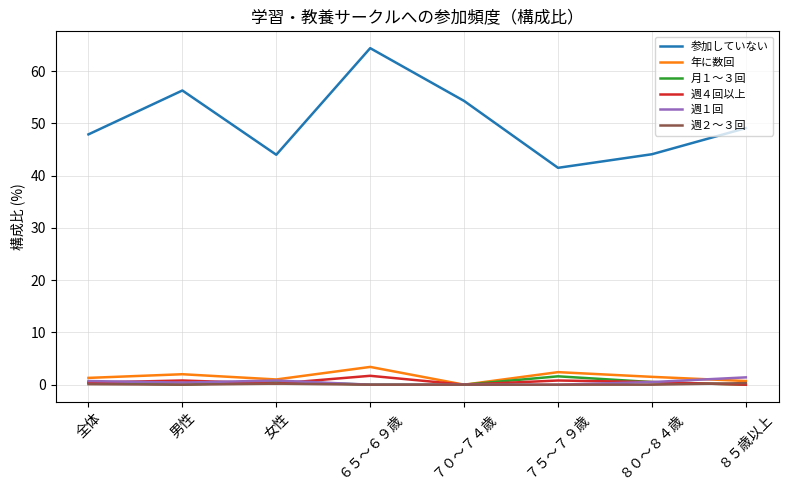

What is the approximate value of 週１回 at 女性?

0.8